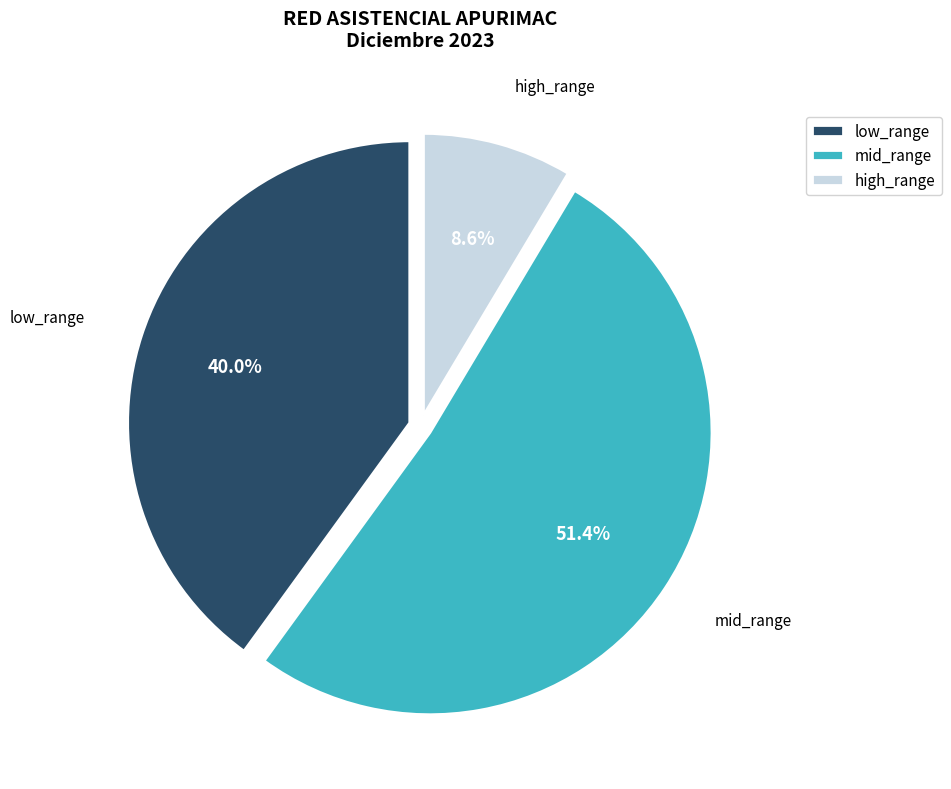

Does any single category account for the majority?

Yes